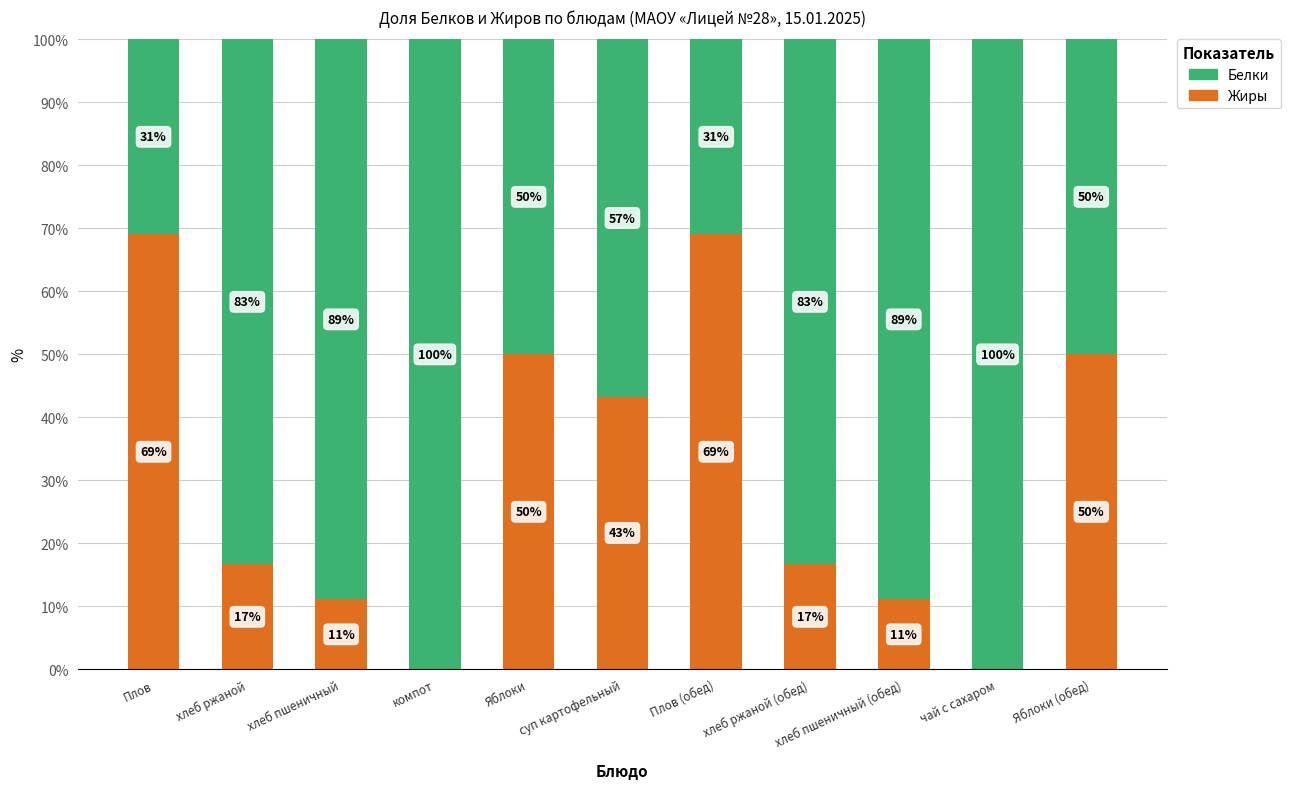

What is the total value across all series at Яблоки (обед)?

100.0